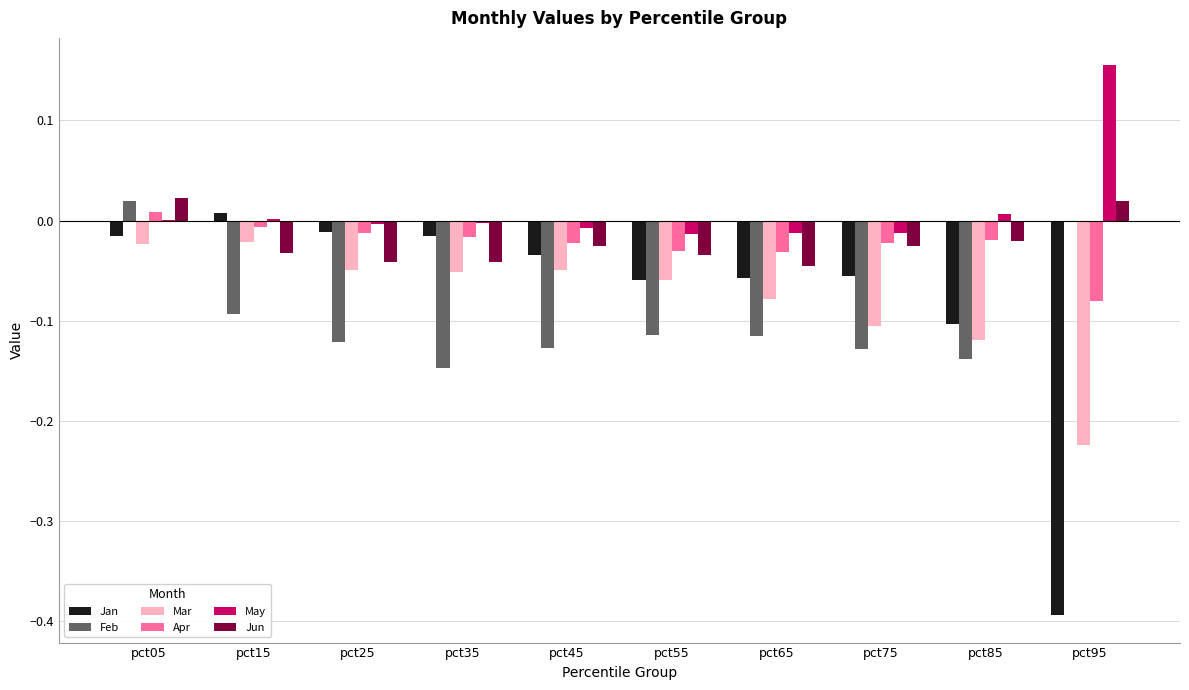

Which series has the largest total across all categories?

May